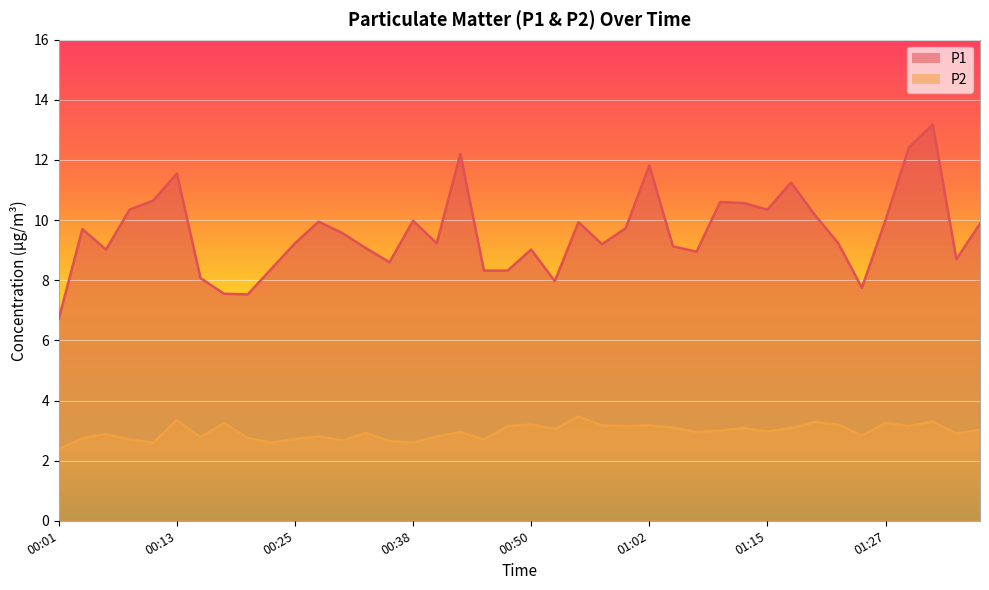

Does the chart display data point markers on the line(s)?

No